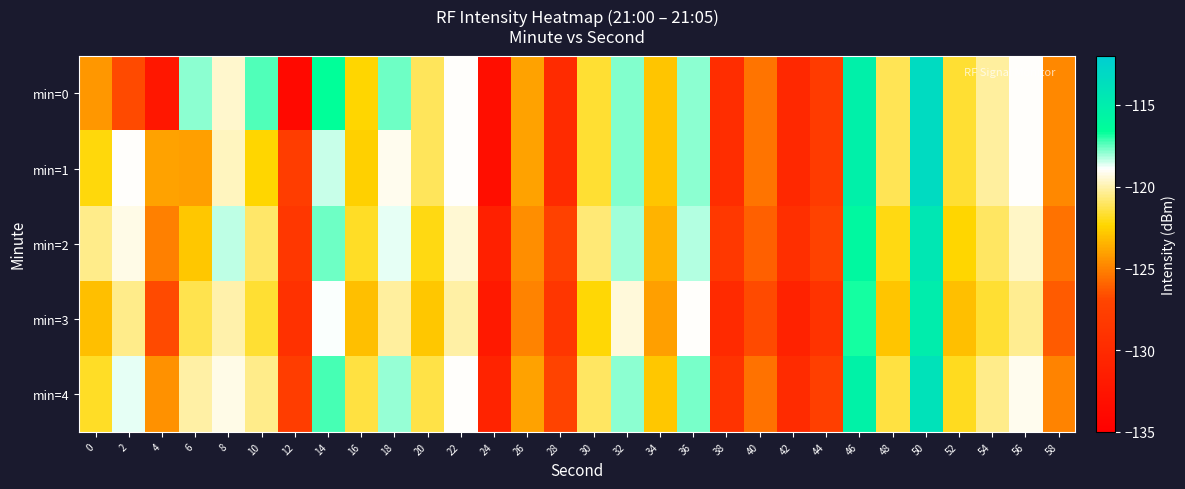

At which category does the chart reach its minimum across all series?

12